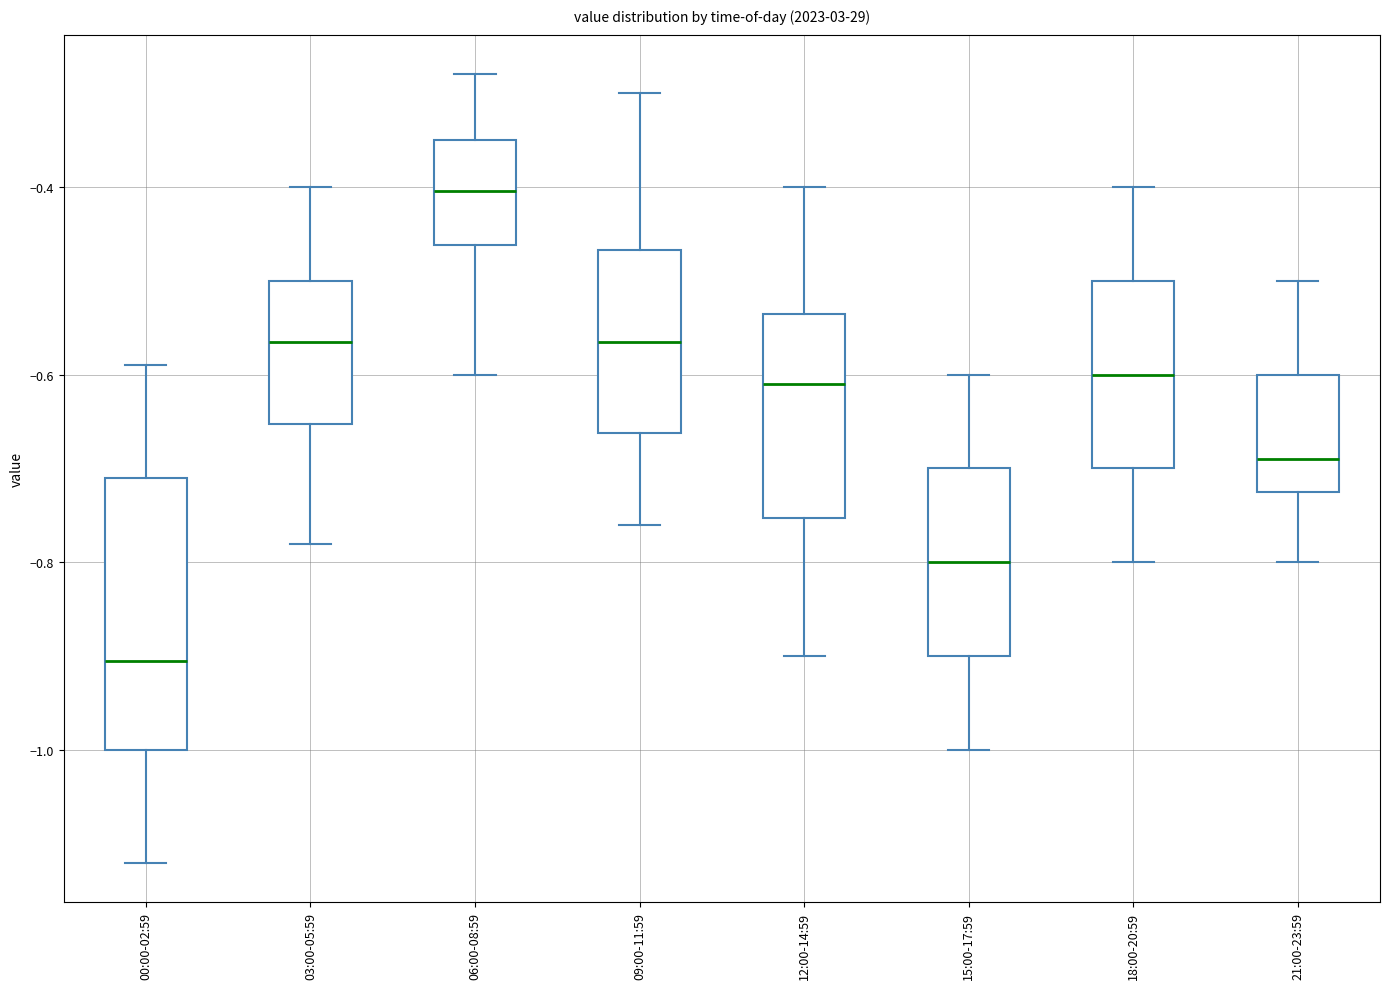

Reading left to right, transcribe this box plot: for each box, give where its median line is, the range the box spans, and where its two whiskers end, as read against the y-axis. The values are not printed on the chart, so give them approximately, as read against the axis.

00:00-02:59: median -0.90, box -1.00 to -0.70, whiskers -1.12 to -0.58
03:00-05:59: median -0.56, box -0.66 to -0.50, whiskers -0.78 to -0.40
06:00-08:59: median -0.40, box -0.46 to -0.34, whiskers -0.60 to -0.28
09:00-11:59: median -0.56, box -0.66 to -0.46, whiskers -0.76 to -0.30
12:00-14:59: median -0.60, box -0.76 to -0.54, whiskers -0.90 to -0.40
15:00-17:59: median -0.80, box -0.90 to -0.70, whiskers -1.00 to -0.60
18:00-20:59: median -0.60, box -0.70 to -0.50, whiskers -0.80 to -0.40
21:00-23:59: median -0.68, box -0.72 to -0.60, whiskers -0.80 to -0.50